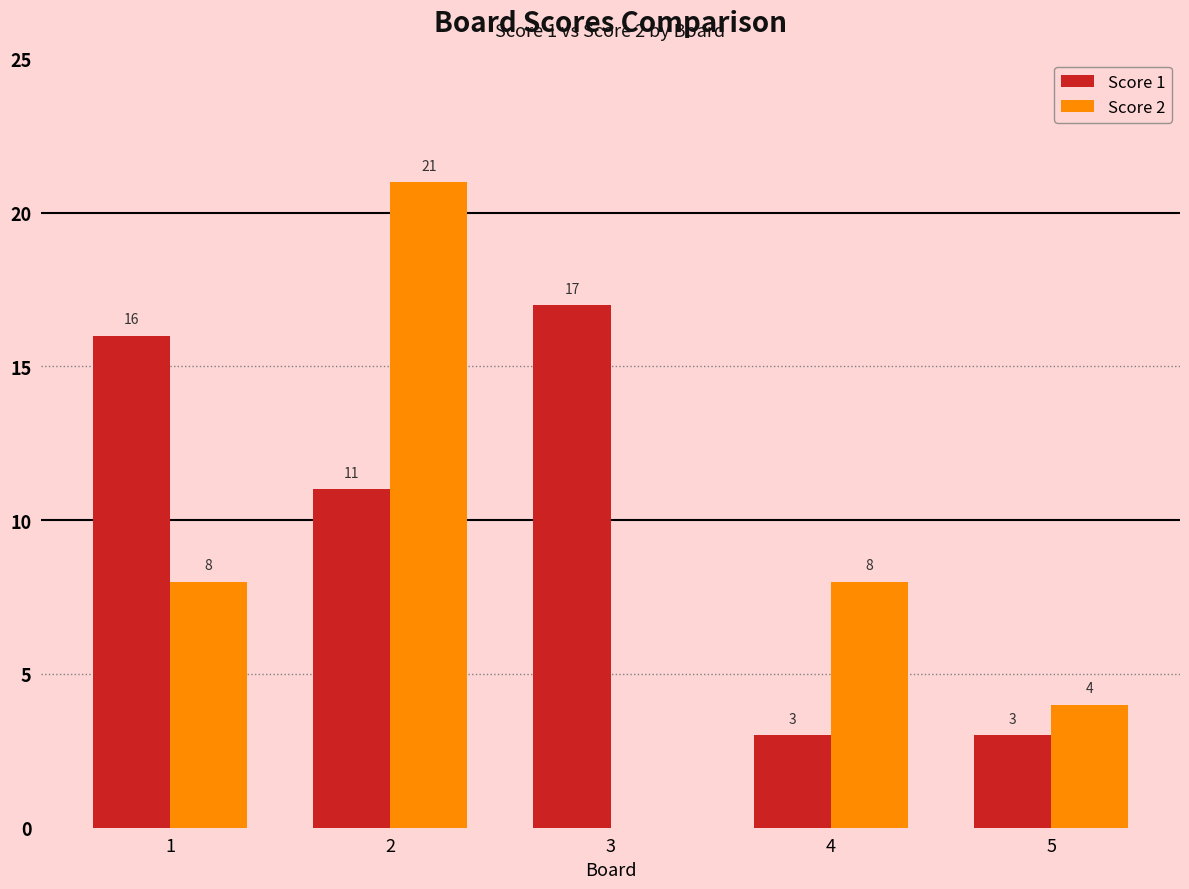

What is the average value of the Score 2 series?

8